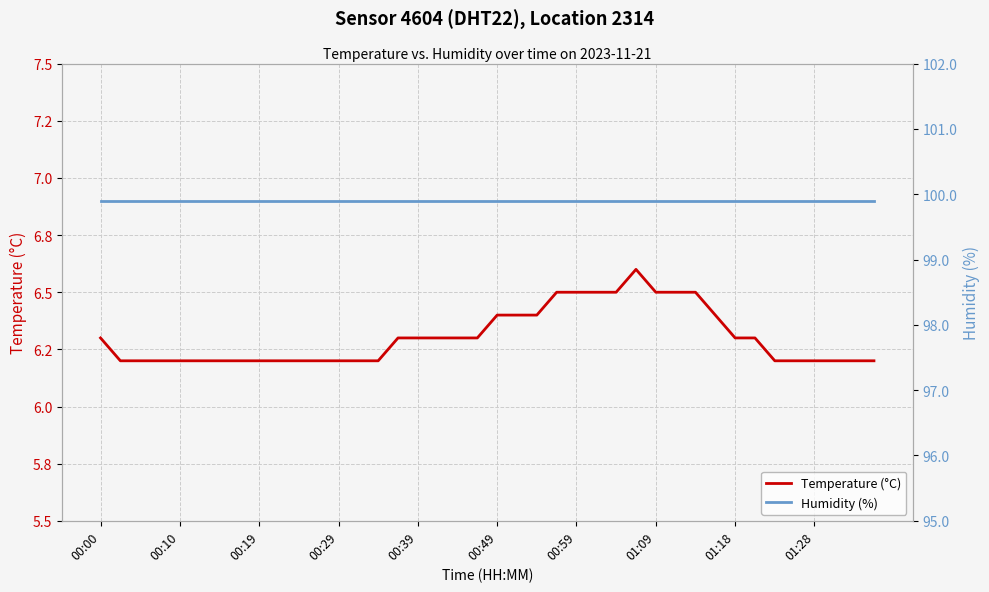

True or false: Humidity (%) has more than 0 interior local peaks.

False